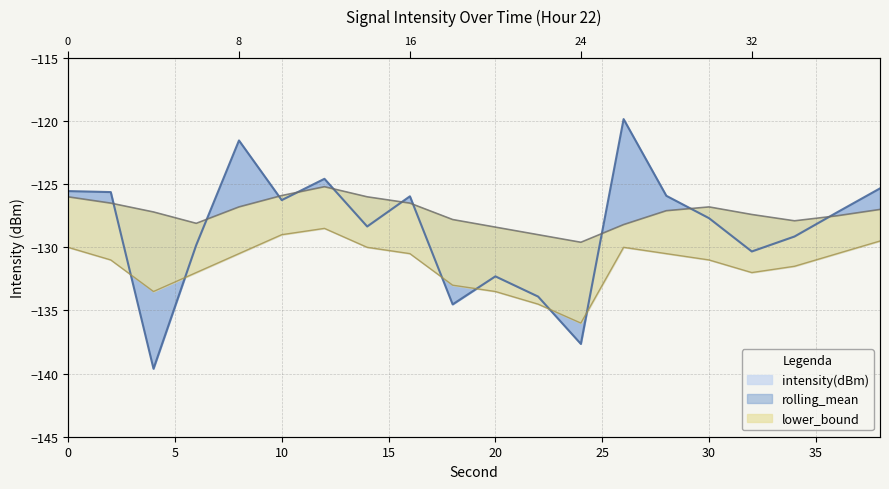

Which series has the largest range (max minus min)?

intensity(dBm)